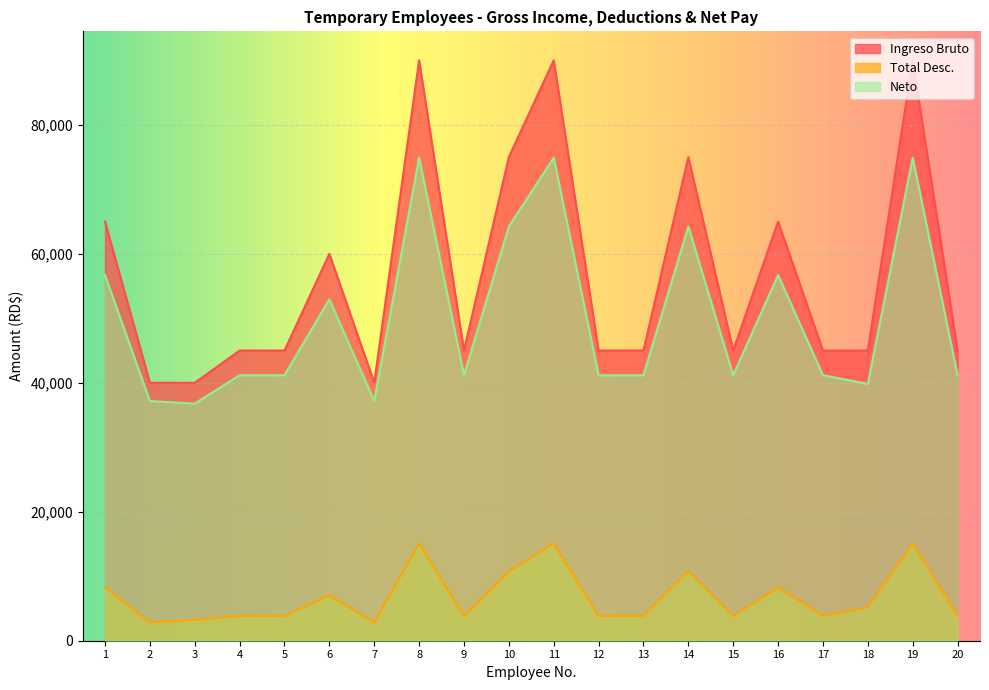

How many lines are shown in the chart?

3